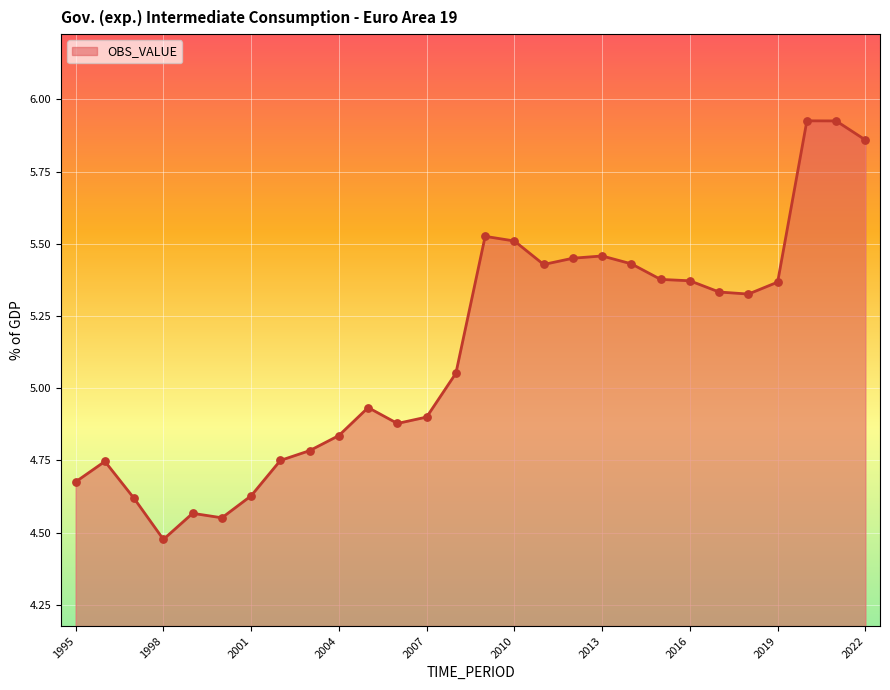

What is the difference between the maximum and minimum values?

1.4